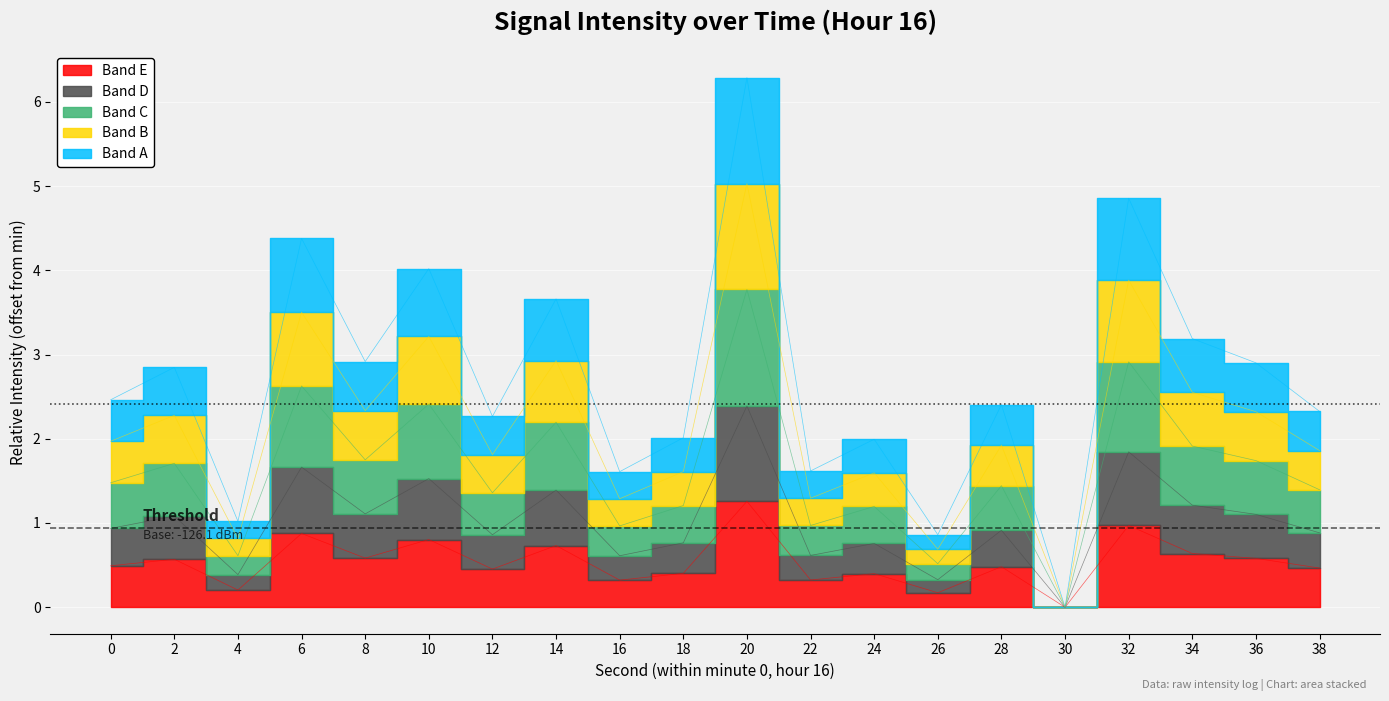

What is the approximate value at 18?

0.4